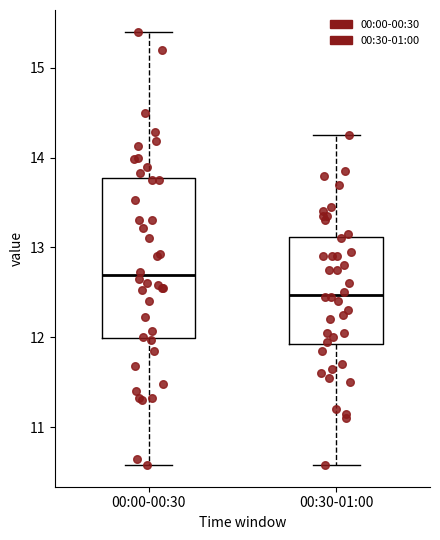

Where does the median line of the box for 00:00-00:30 sit on the y-axis? The values are not printed on the chart, so give them approximately, as read against the axis.

12.7